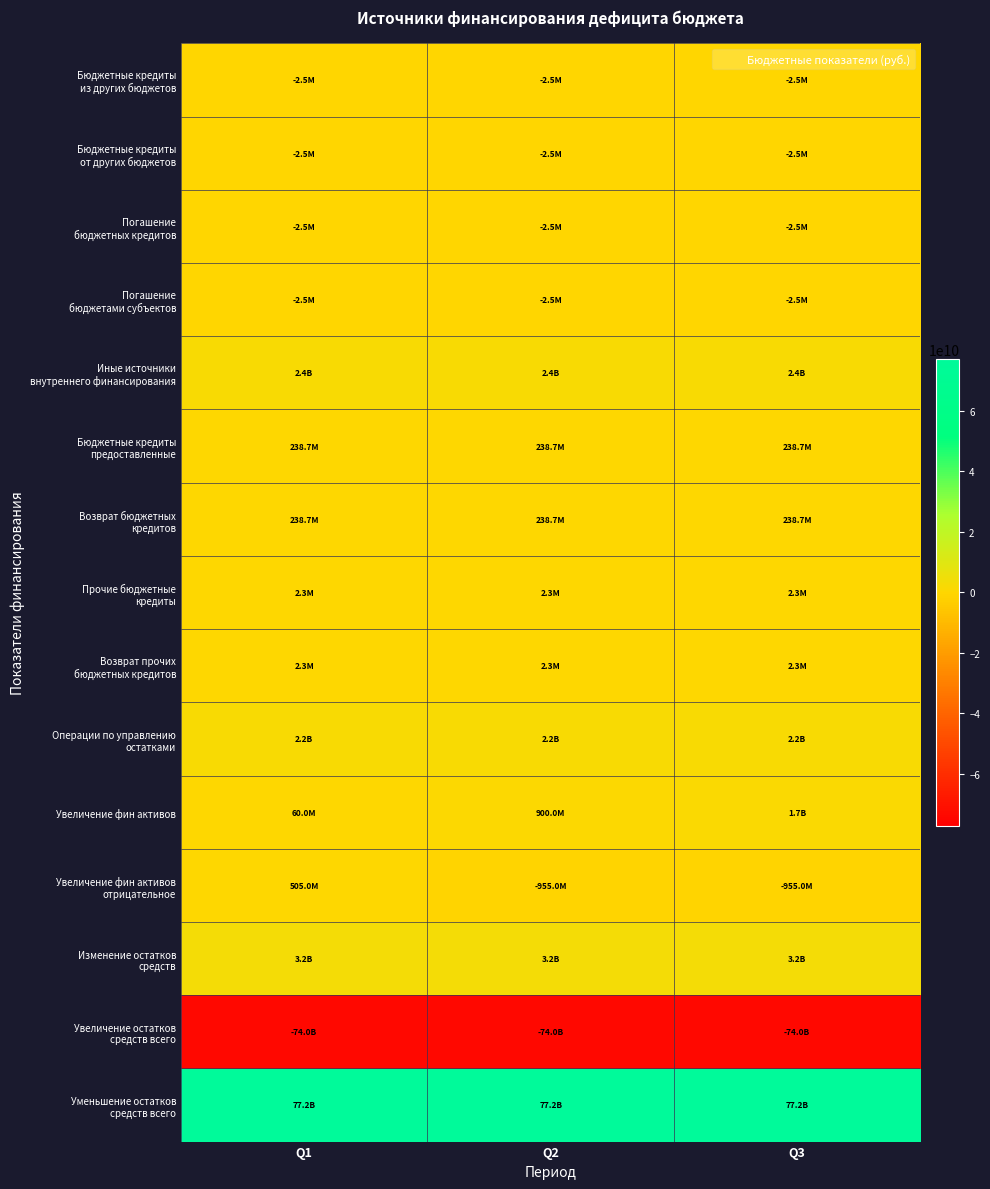

Which series has the largest total across all categories?

Уменьшение остатков средств всего